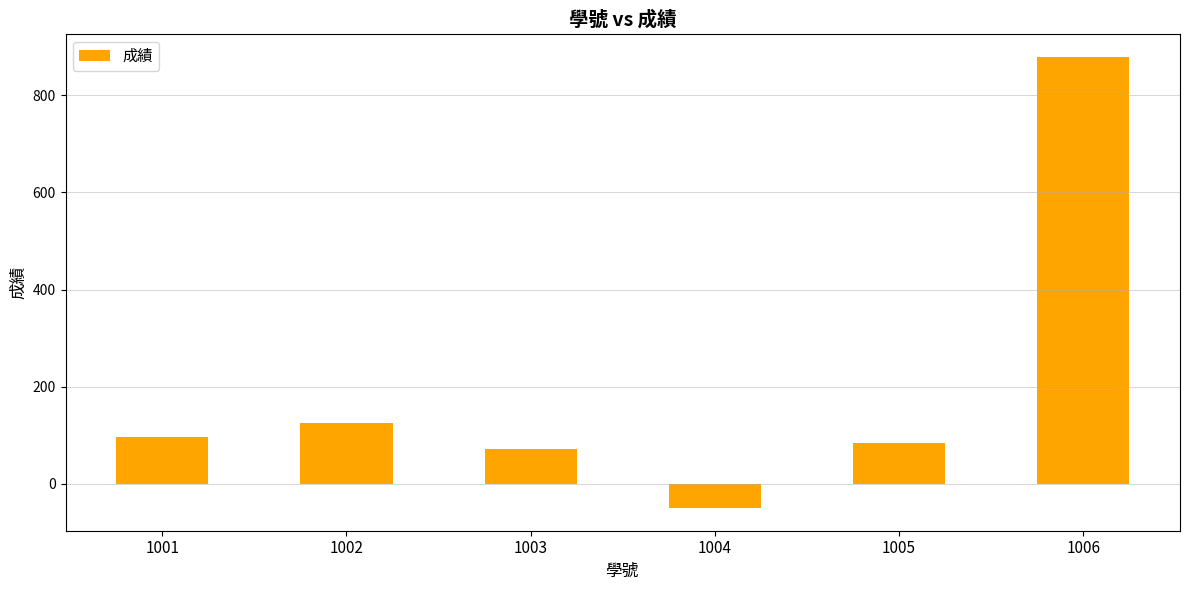

Where is the data nearest to the value 415?

1002